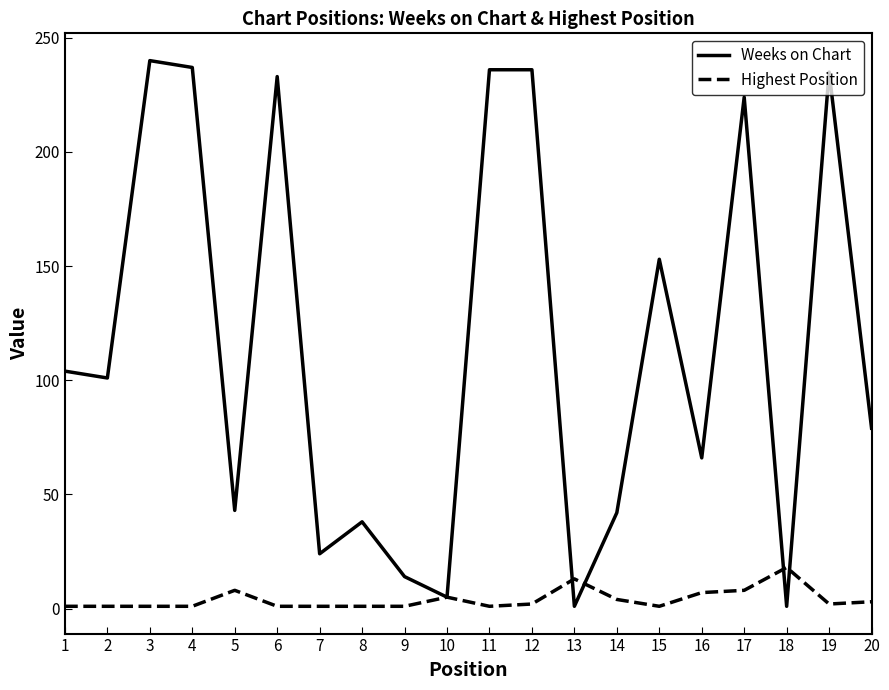

How many lines are shown in the chart?

2